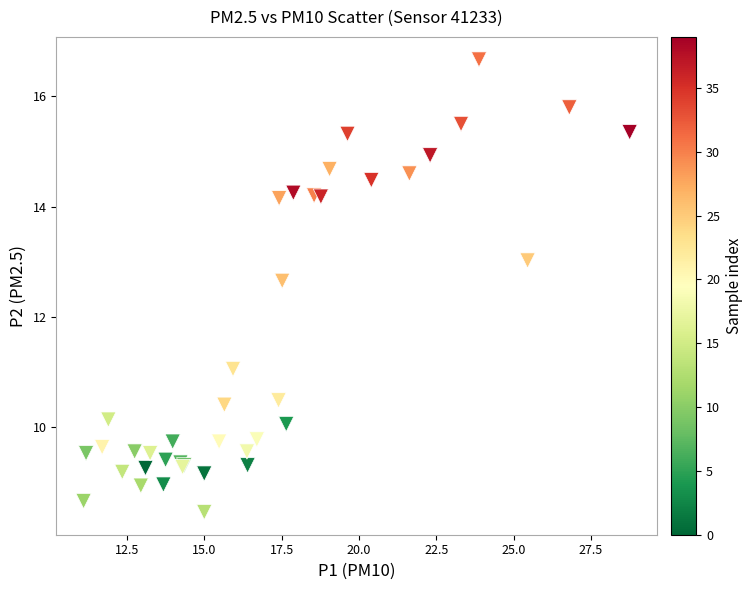

What Y value in the scatter plot is closest to 12?

12.7